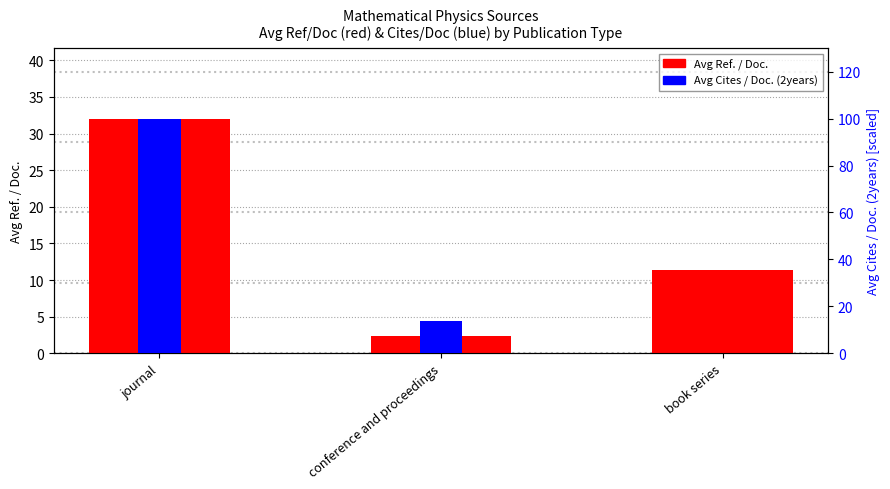

What is the average value of the Cites / Doc. (2years) series?

37.9